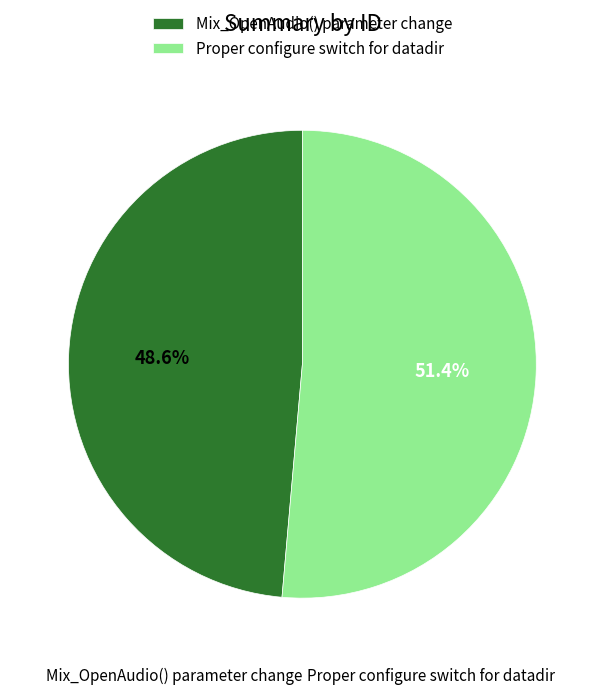

What is the ratio of the value at Proper configure switch for datadir to the value at Mix_OpenAudio() parameter change?

1.1